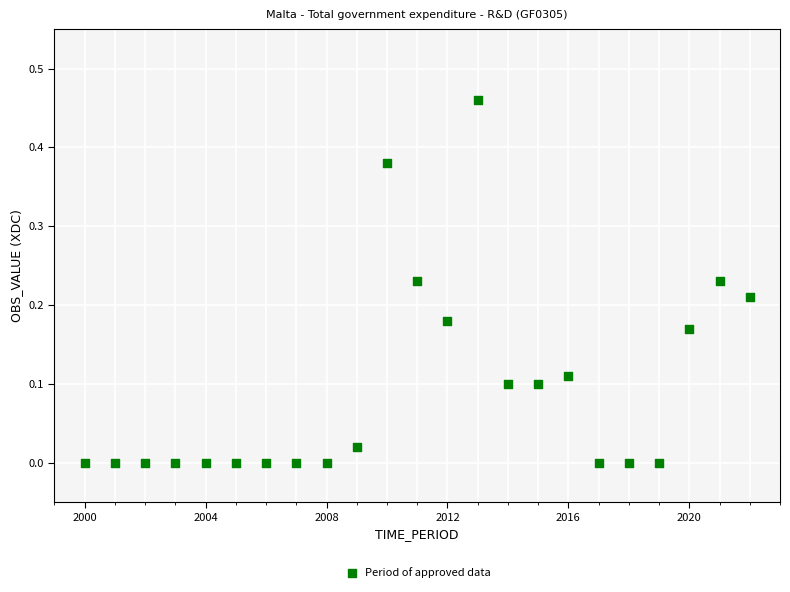

What is the range of X values (max minus min)?

22.0